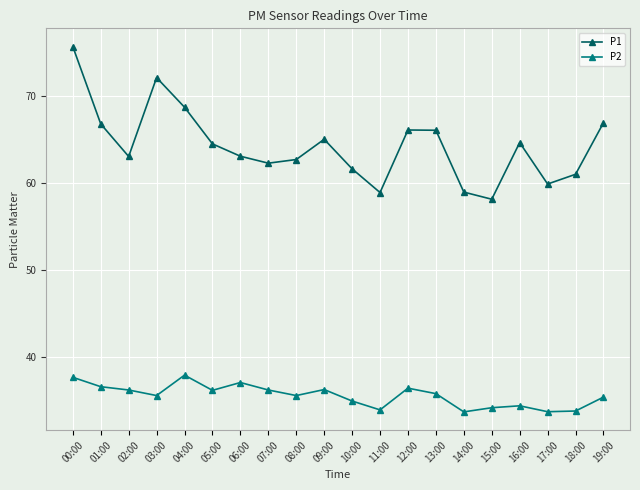

Which category has the highest value in the P1 series?

00:00